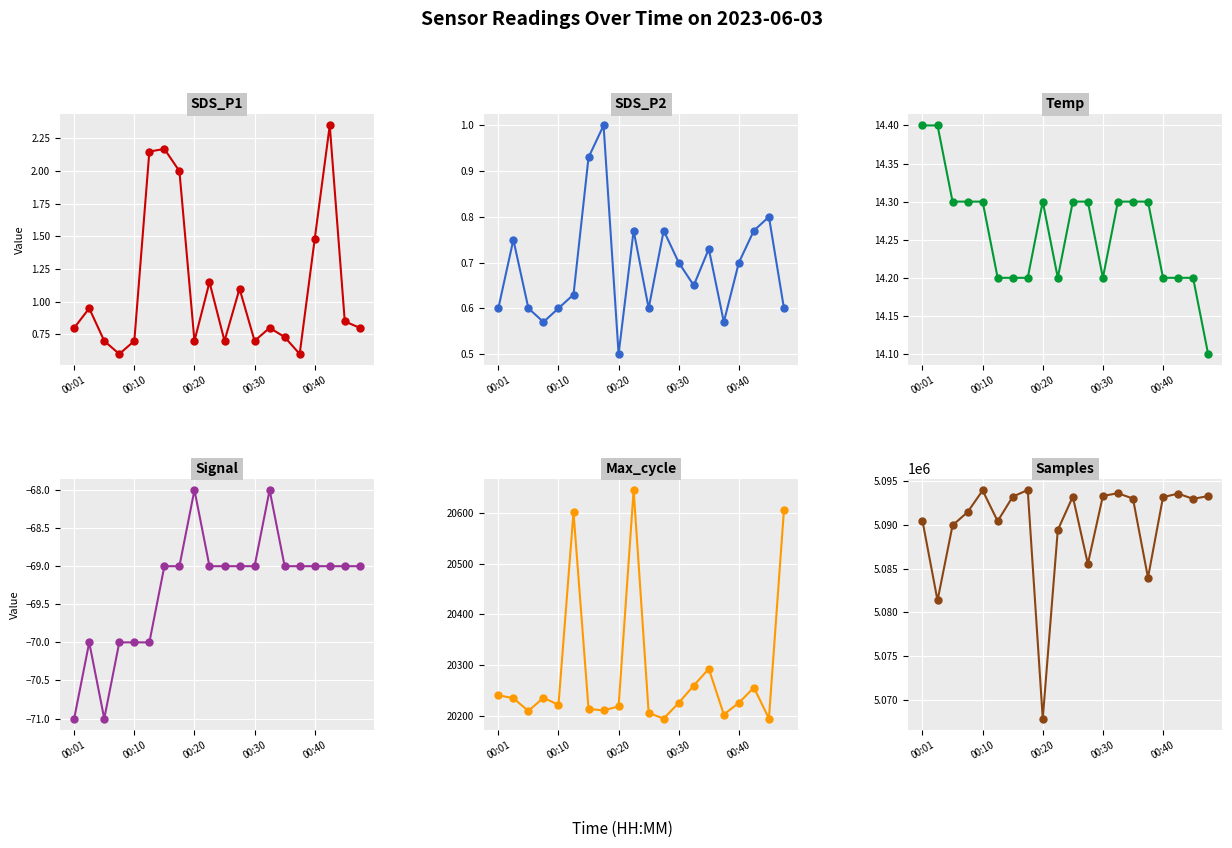

What is the sum of all Signal values?

-1386.0